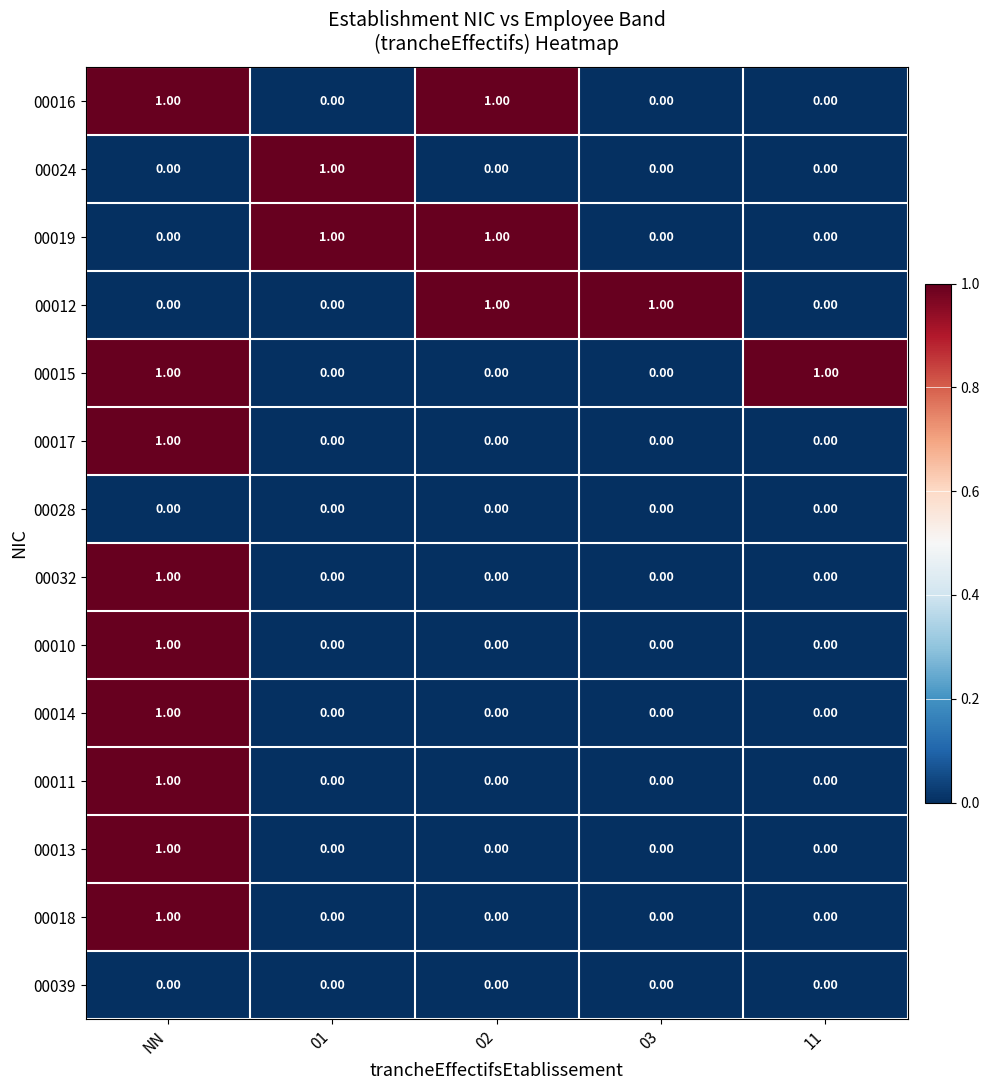

At how many categories does at least one series exceed 0?

5